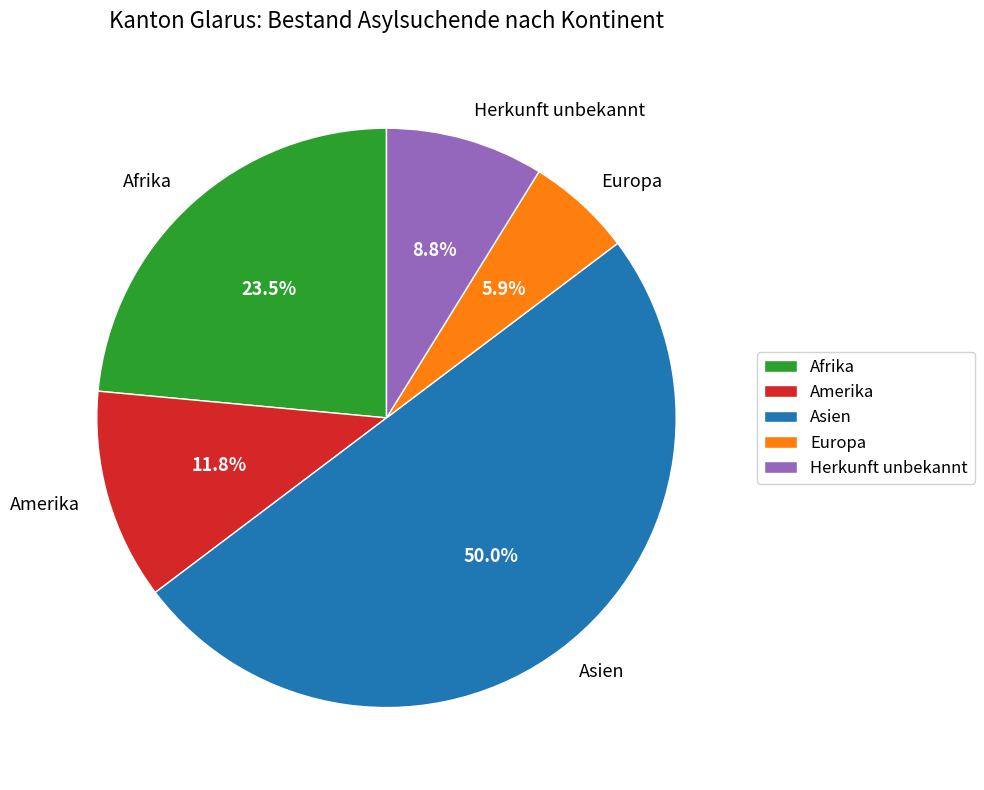

Does Afrika represent more than half of the total?

No